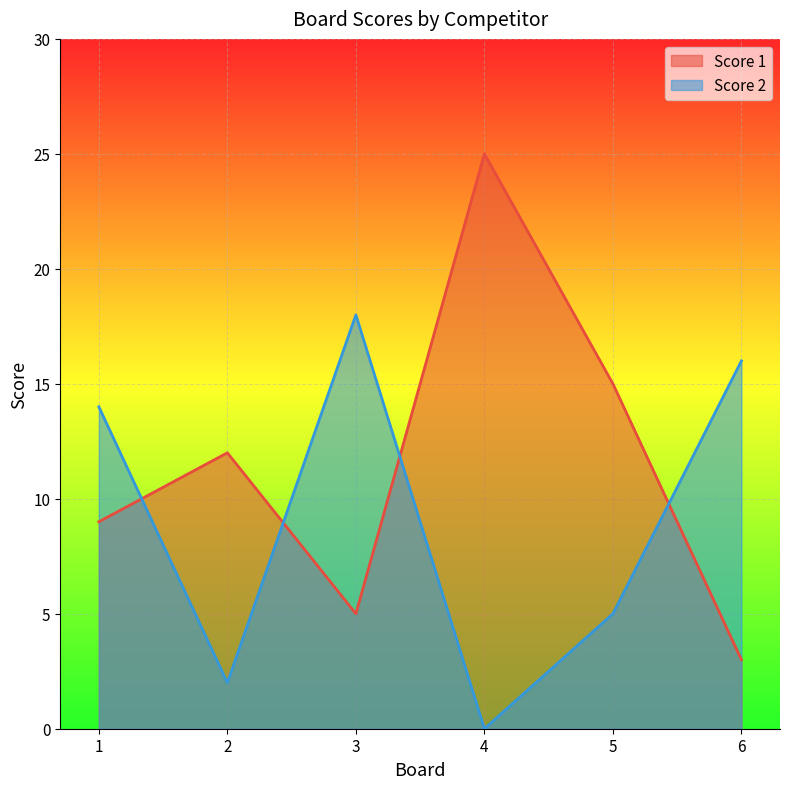

Where is the first local maximum for Score 1?

2